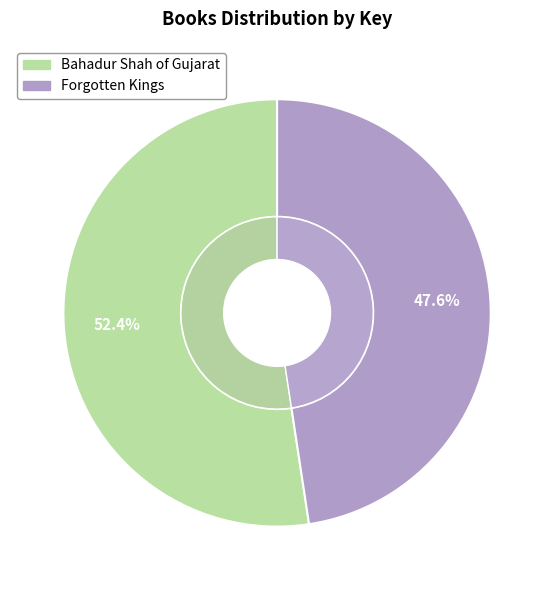

To the nearest percent, what is the average slice percentage?

50%